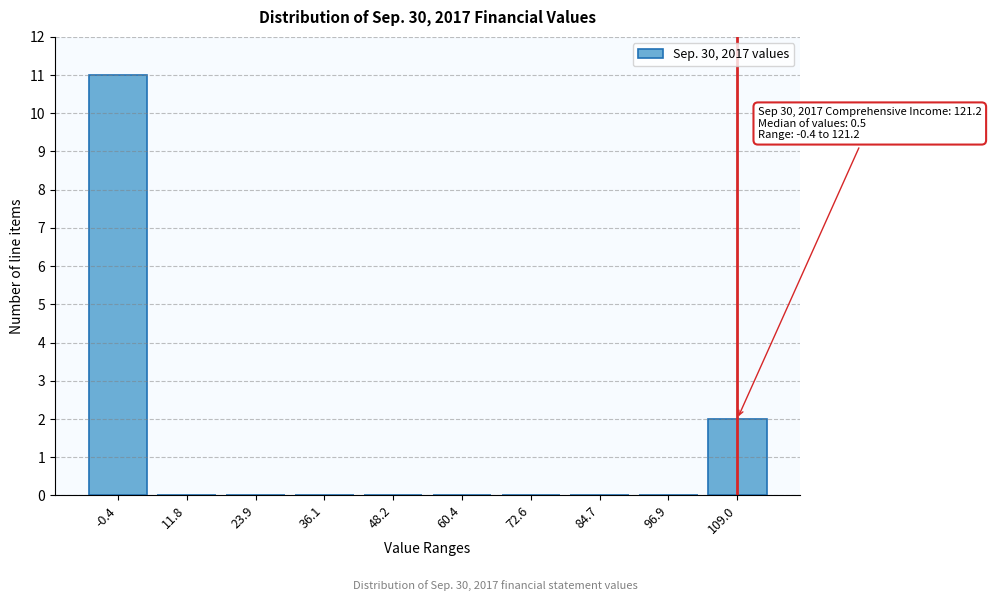

Reading left to right, transcribe all the data shown in this chart.

-0.4=11	11.8=0	23.9=0	36.1=0	48.2=0	60.4=0	72.6=0	84.7=0	96.9=0	109.0=2